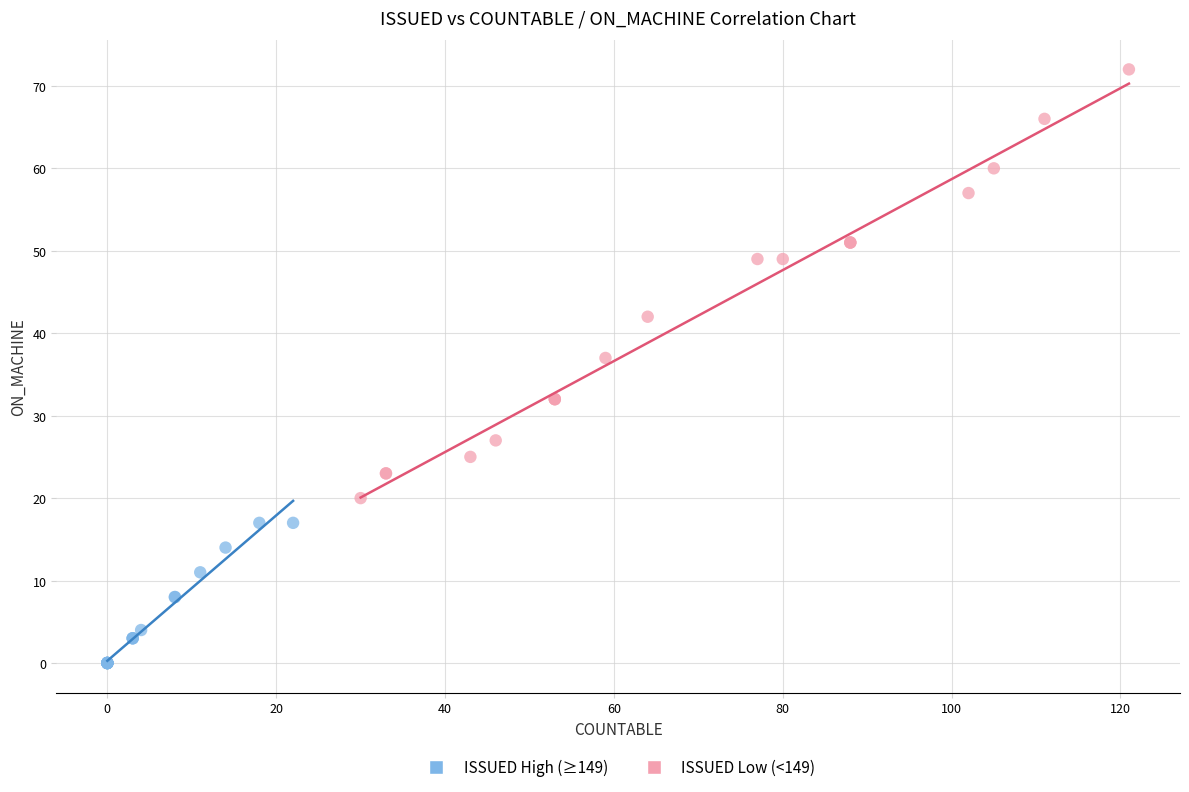

Which series has the widest spread of Y values?

ISSUED Low (<149)